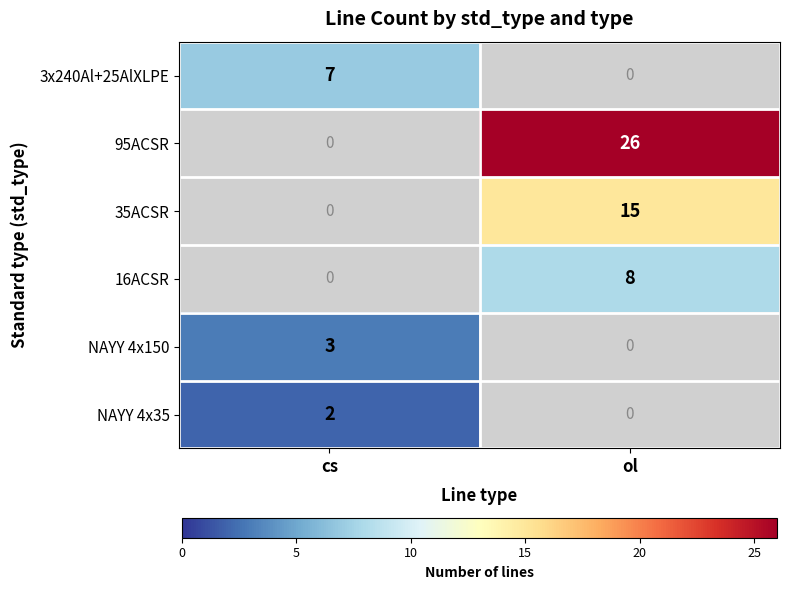

The NAYY 4x35 series shows 1 at cs. True or false?

False